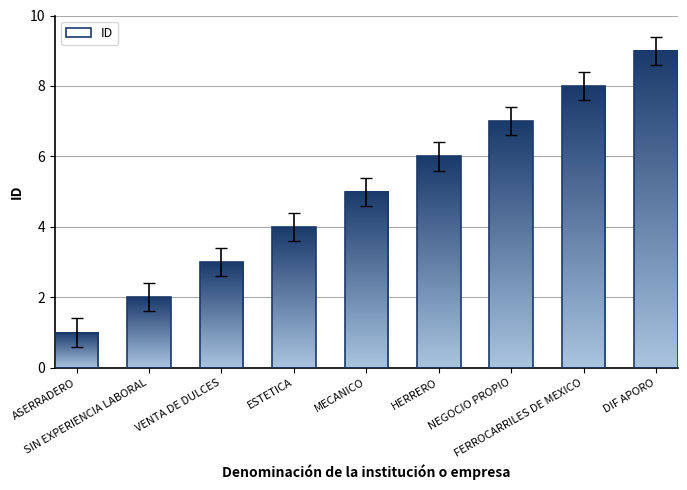

Reading left to right, extract all data points from this chart.

1	2	3	4	5	6	7	8	9